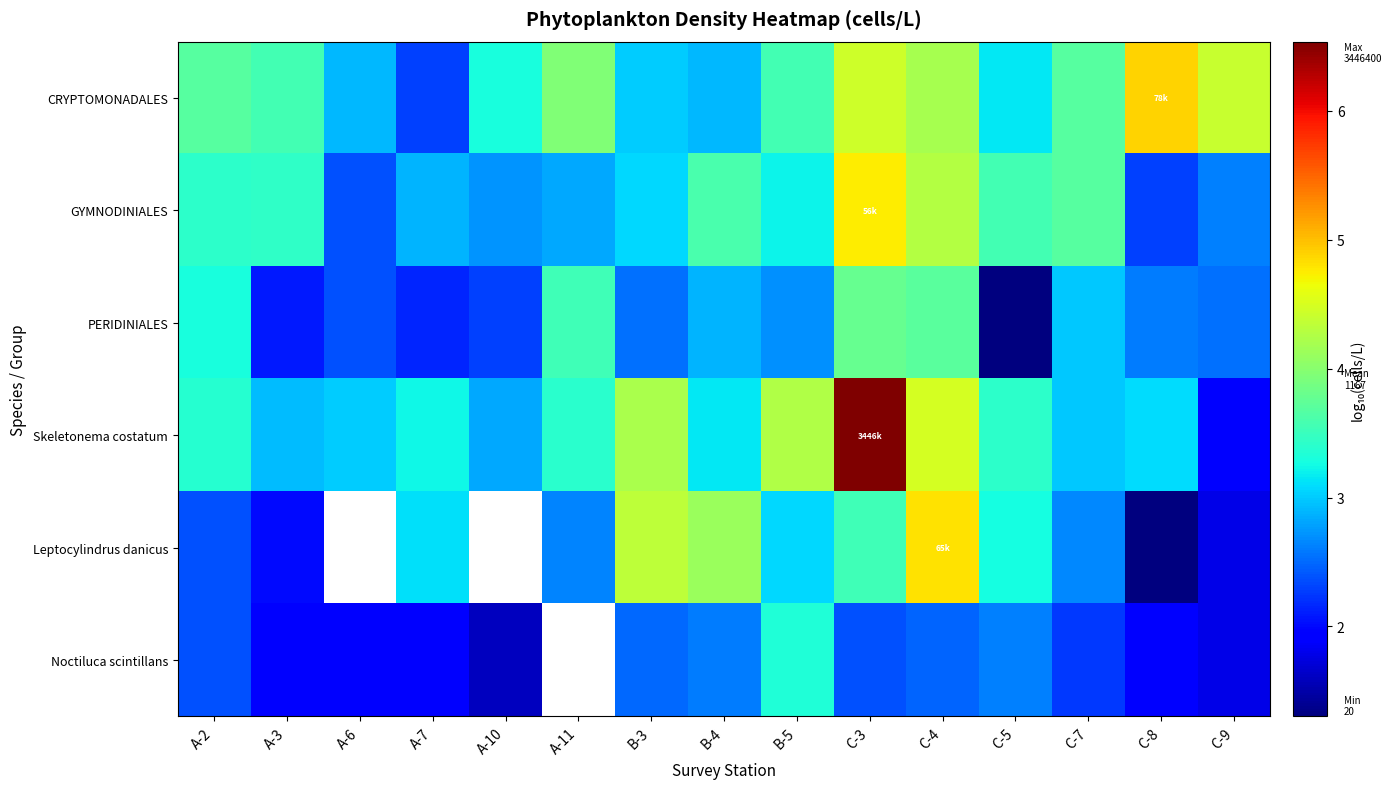

Is the value of CRYPTOMONADALES at A-7 greater than the value of GYMNODINIALES at C-9?

No